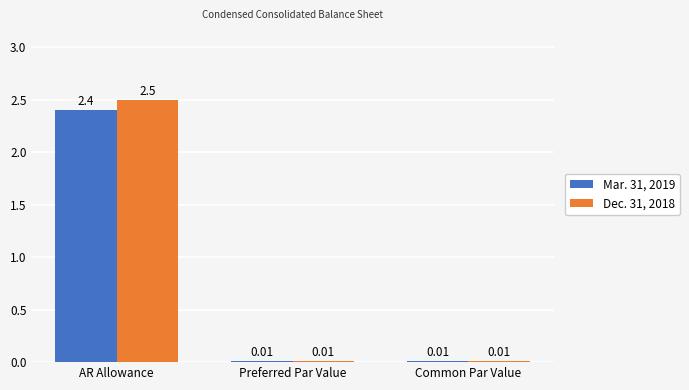

The value of Dec. 31, 2018 at AR Allowance is 2.5. True or false?

True